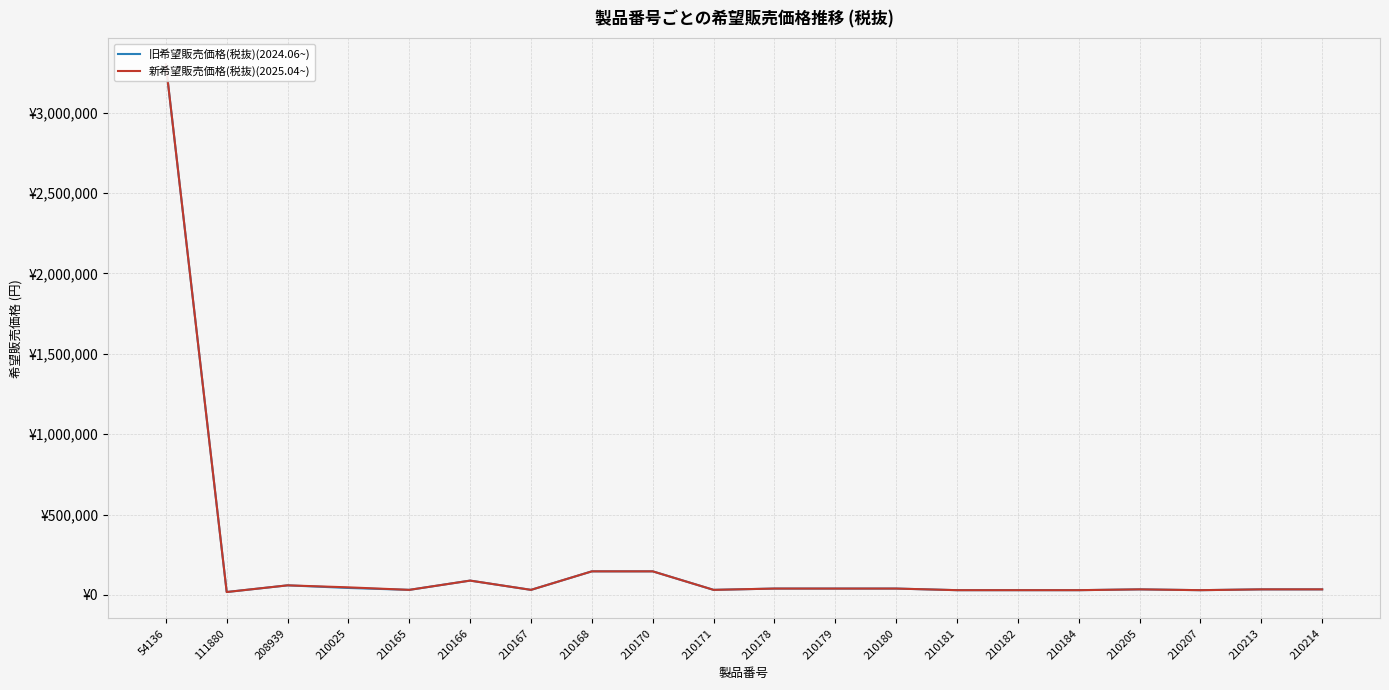

Reading left to right, list all the values displayed in this chart.

旧希望販売価格(税抜)(2024.06~): 3300000	18500	60000	43700	31900	89500	31900	147100	147100	31900	40000	40000	40000	30000	30000	30000	35000	30000	35000	35000
新希望販売価格(税抜)(2025.04~): 3300000	18500	60000	47600	31900	89500	31900	147100	147100	31900	40000	40000	40000	30000	30000	30000	35000	30000	35000	35000